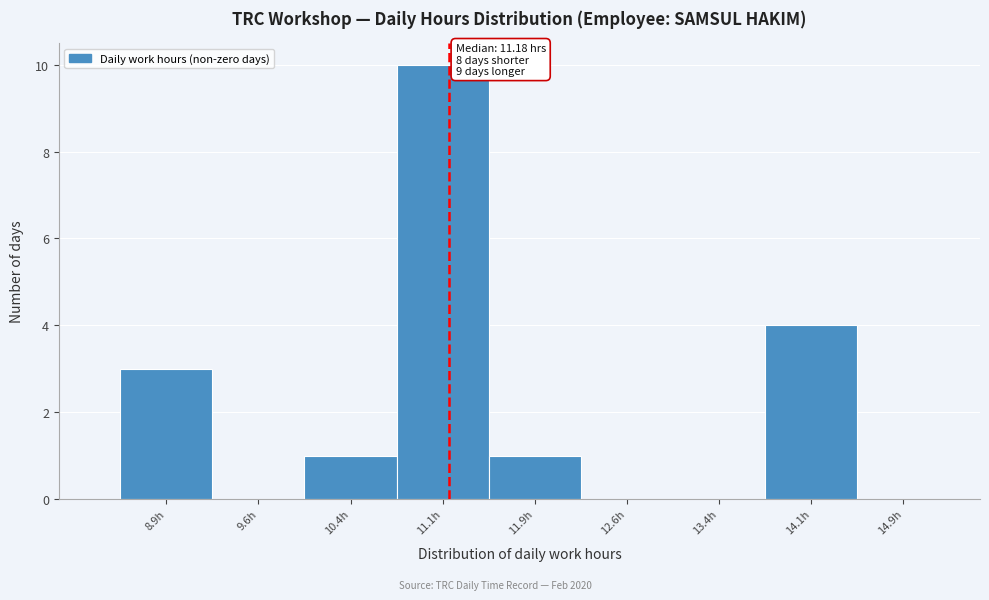

Which range on the x-axis has the tallest bar?

10.75 to 11.50